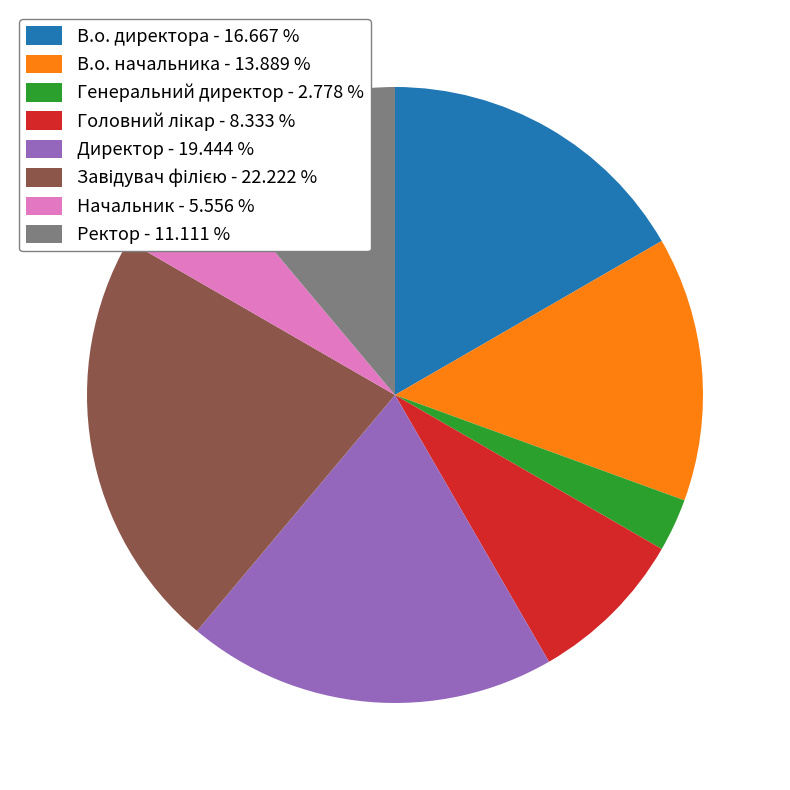

Which category has the smallest portion of the pie?

Генеральний директор